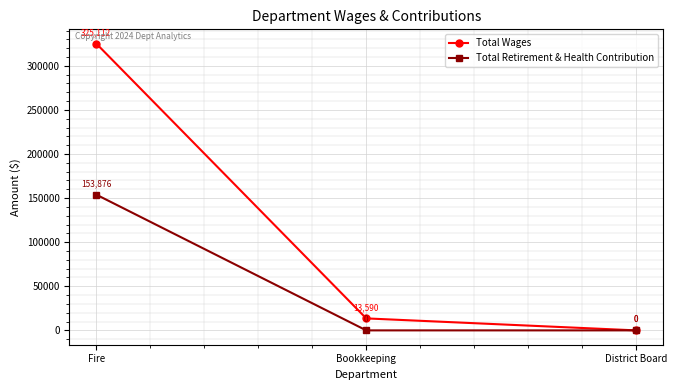

What is the label of the 2nd point from the right?

Bookkeeping